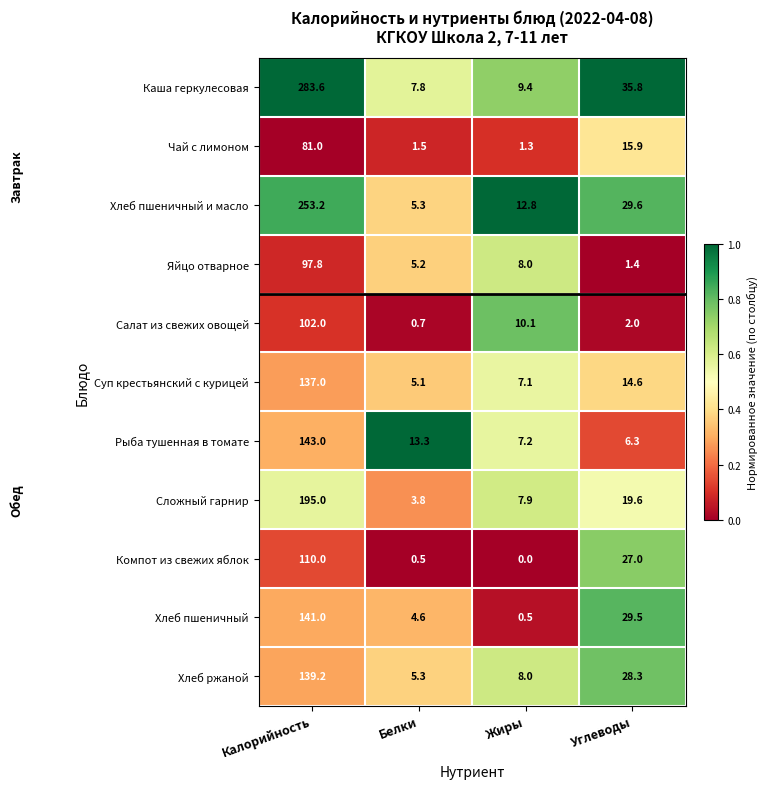

Which series has the widest spread of values?

Каша геркулесовая